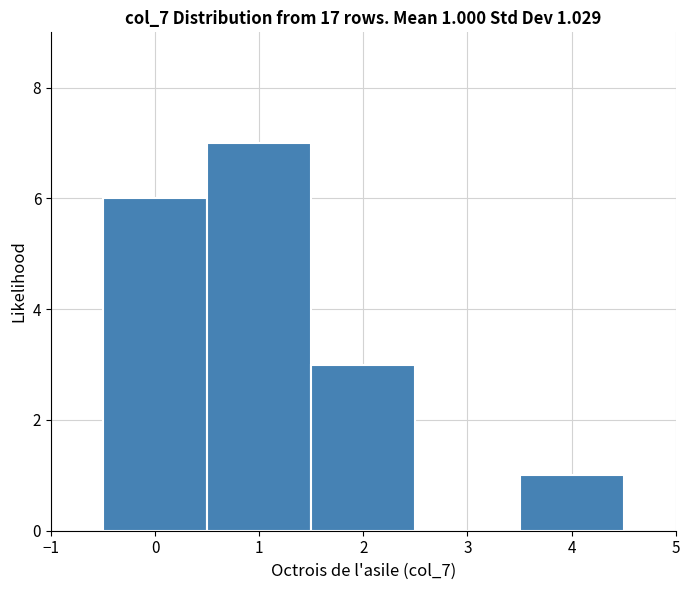

Which range on the x-axis has the tallest bar?

0.5 to 1.5